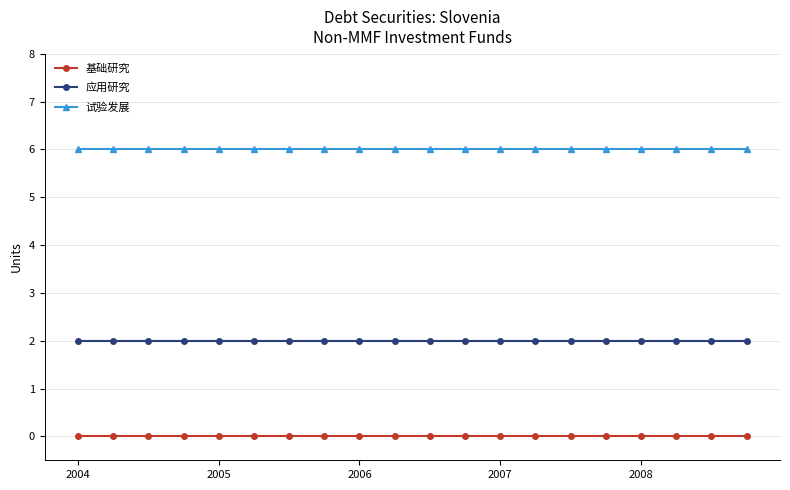

What is the value of the 应用研究 point at the 13th from the left?

2